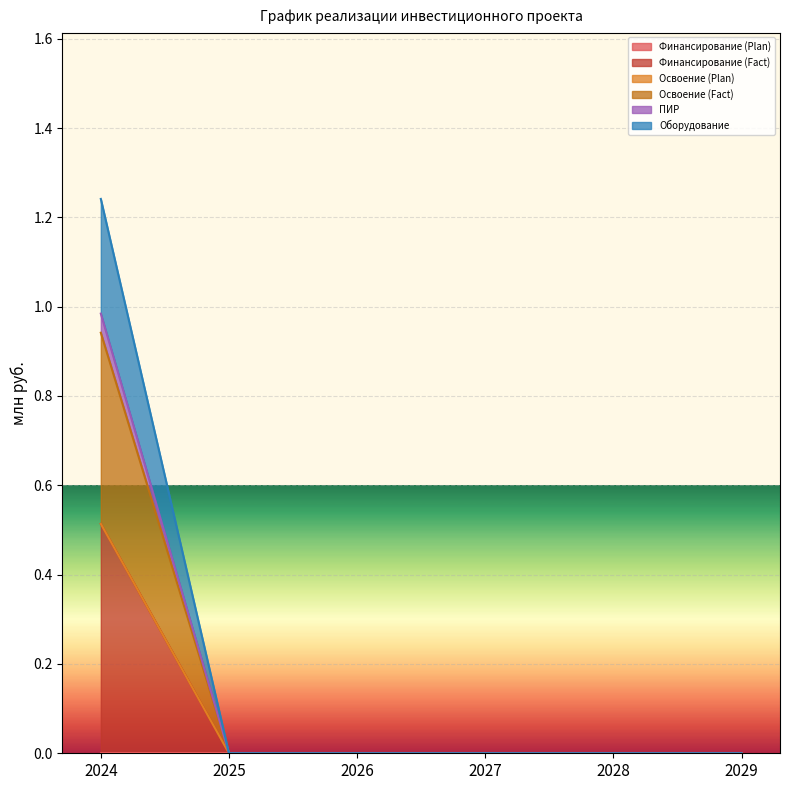

True or false: Финансирование (Fact) and ПИР intersect in this chart.

False